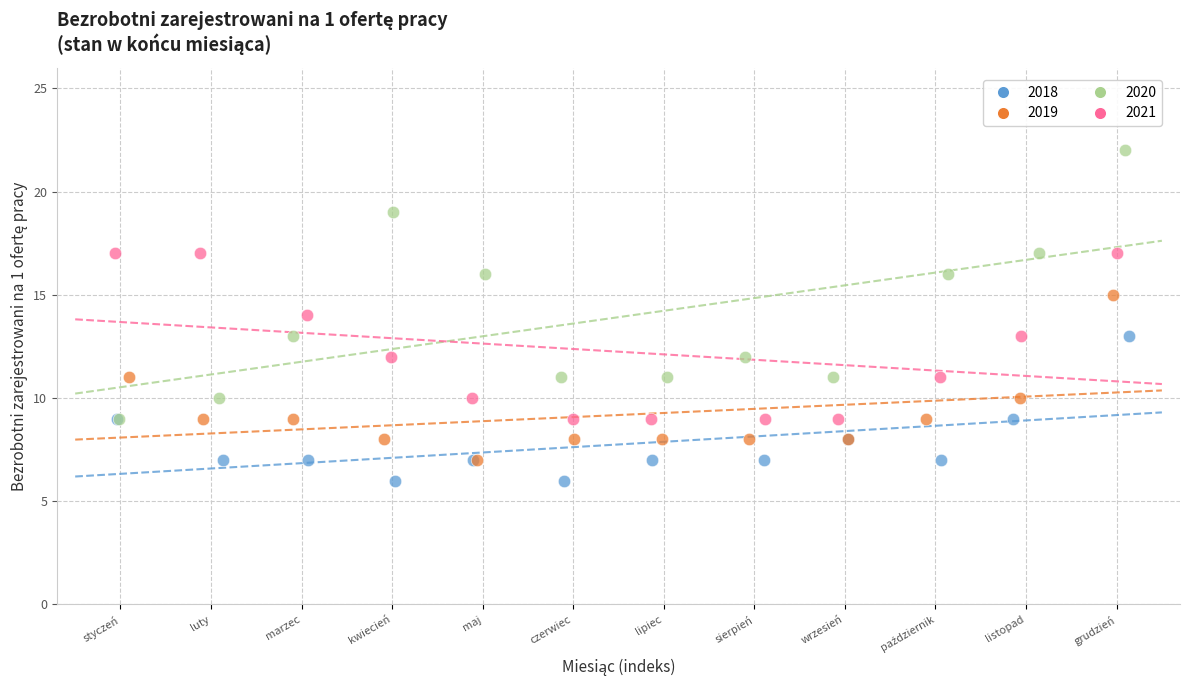

What are all the series names shown in the legend?

2018, 2019, 2020, 2021